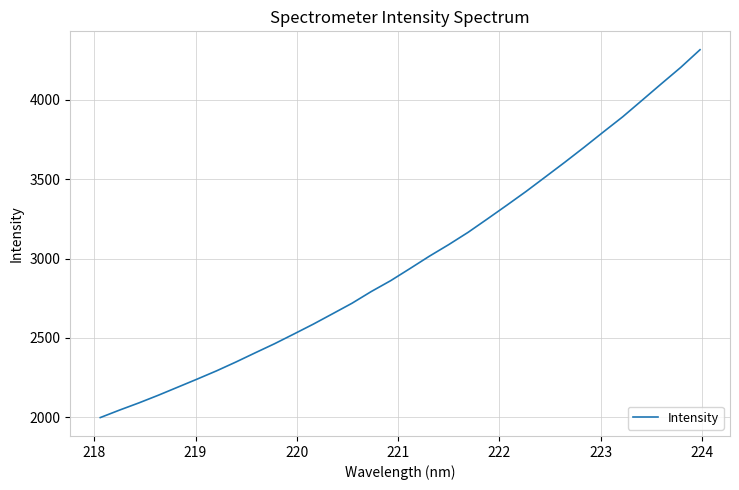

What is the greatest value displayed?

4316.4